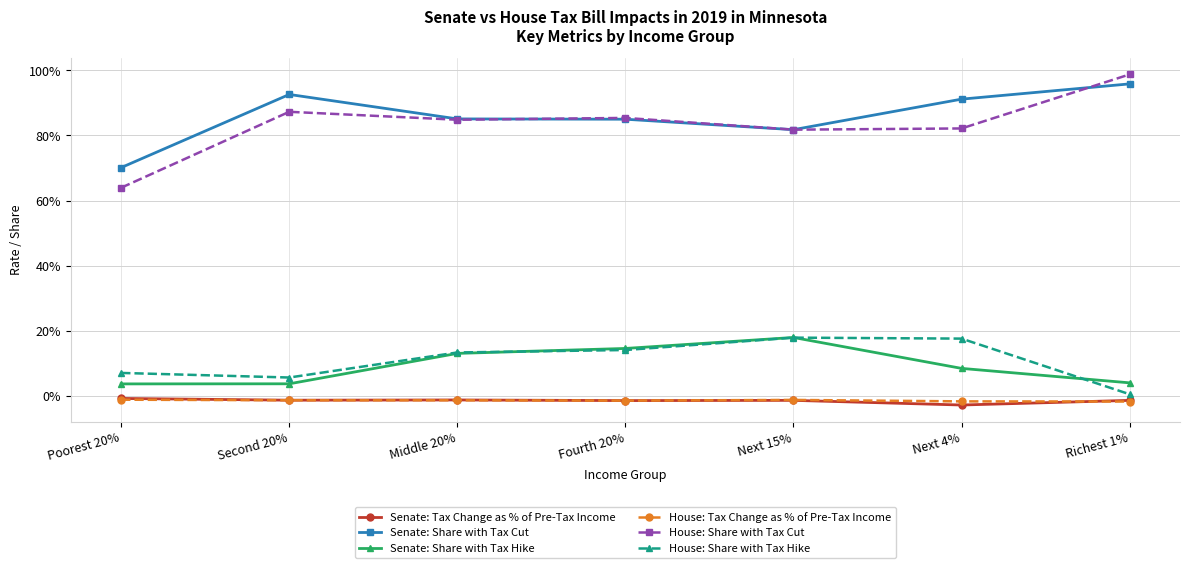

Rank the series at Poorest 20% from highest to lowest value.

Senate: Share with Tax Cut, House: Share with Tax Cut, House: Share with Tax Hike, Senate: Share with Tax Hike, Senate: Tax Change as % of Pre-Tax Income, House: Tax Change as % of Pre-Tax Income